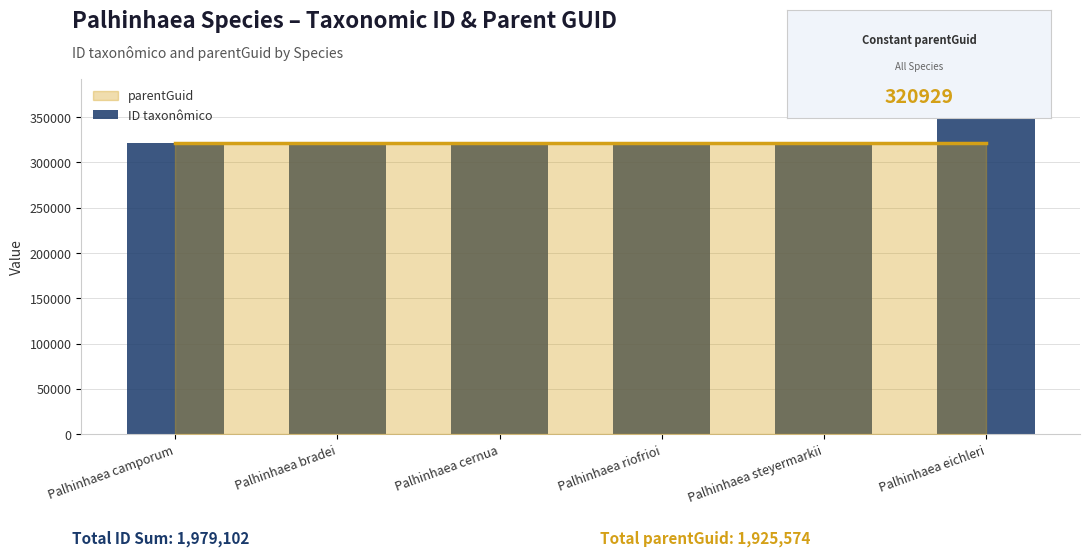

What is the label of the 5th bar from the left?

Palhinhaea steyermarkii